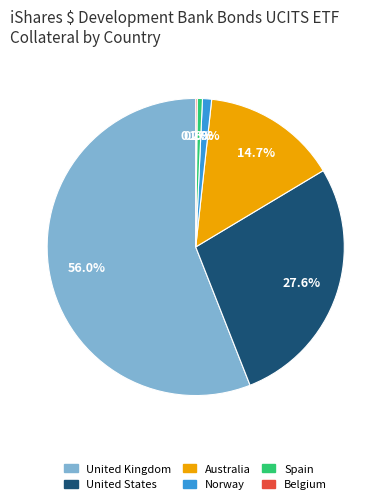

Which has a higher value, United States or Australia?

United States